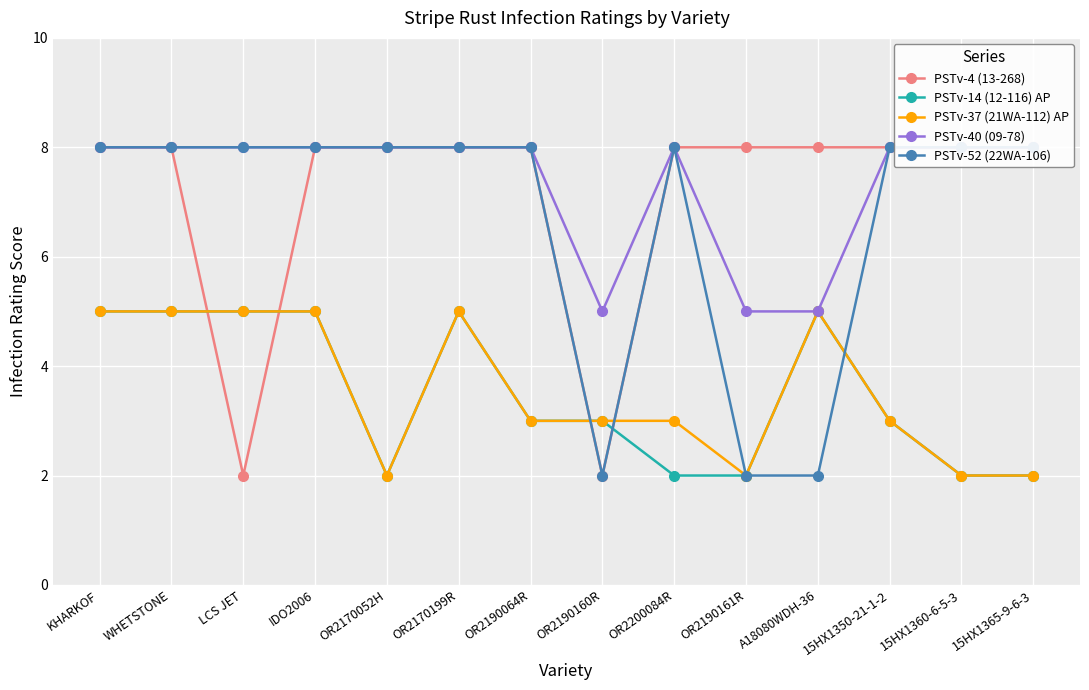

Which category has the highest value across all series?

KHARKOF